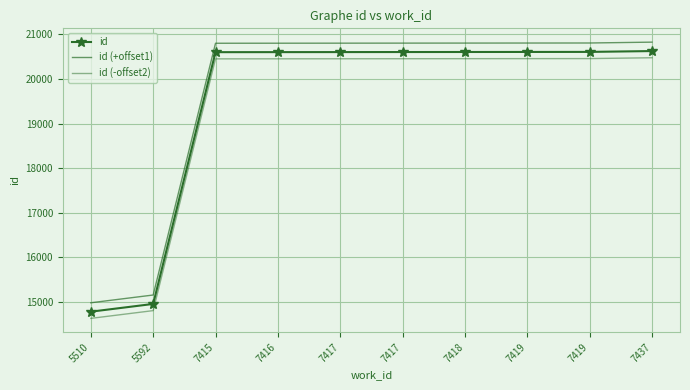

True or false: id and id (+offset1) cross at least once.

False